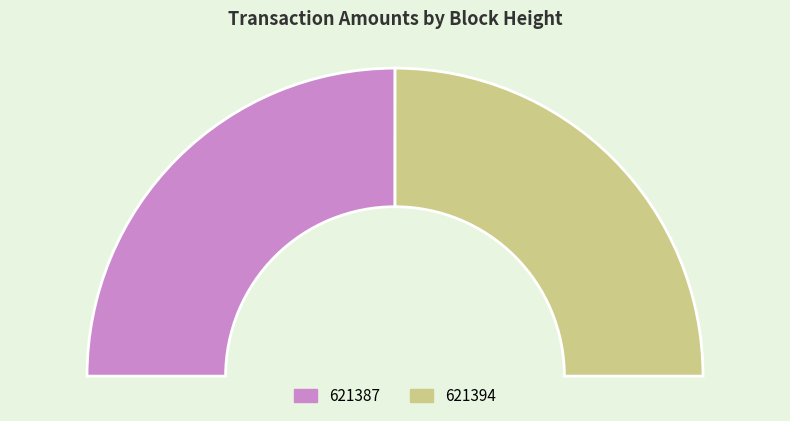

To the nearest percent, what portion does 621387 represent?

50%